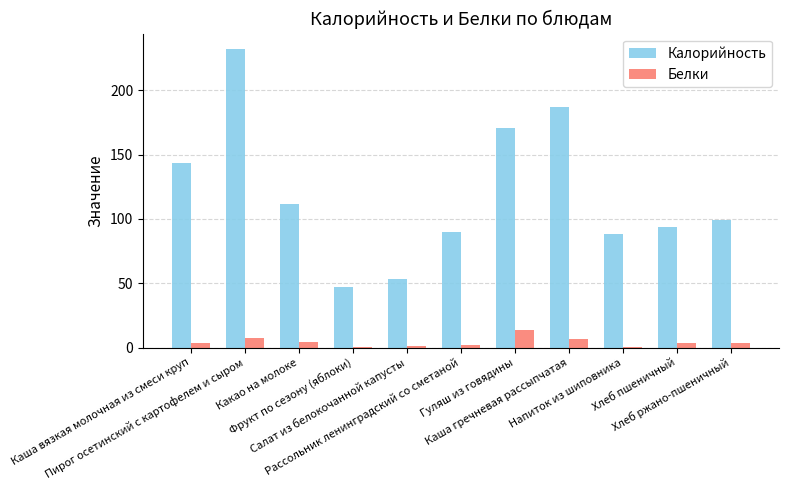

Is it true that Калорийность equals 372.2 at Пирог осетинский с картофелем и сыром?

False